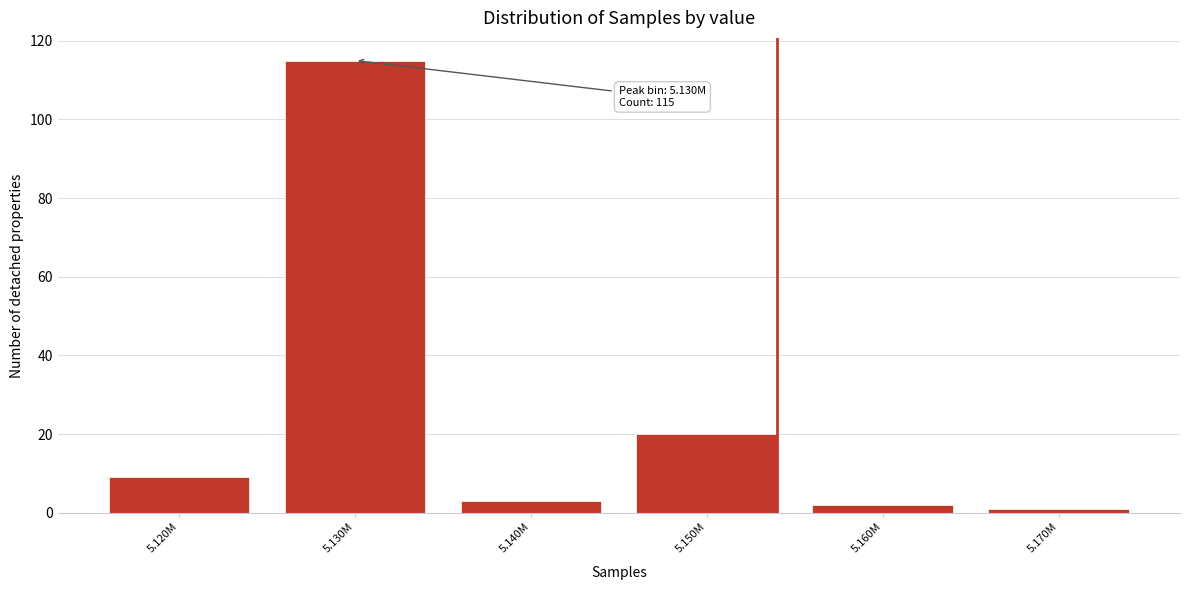

Reading left to right, transcribe all the data shown in this chart.

5.120M=9	5.130M=115	5.140M=3	5.150M=20	5.160M=2	5.170M=1